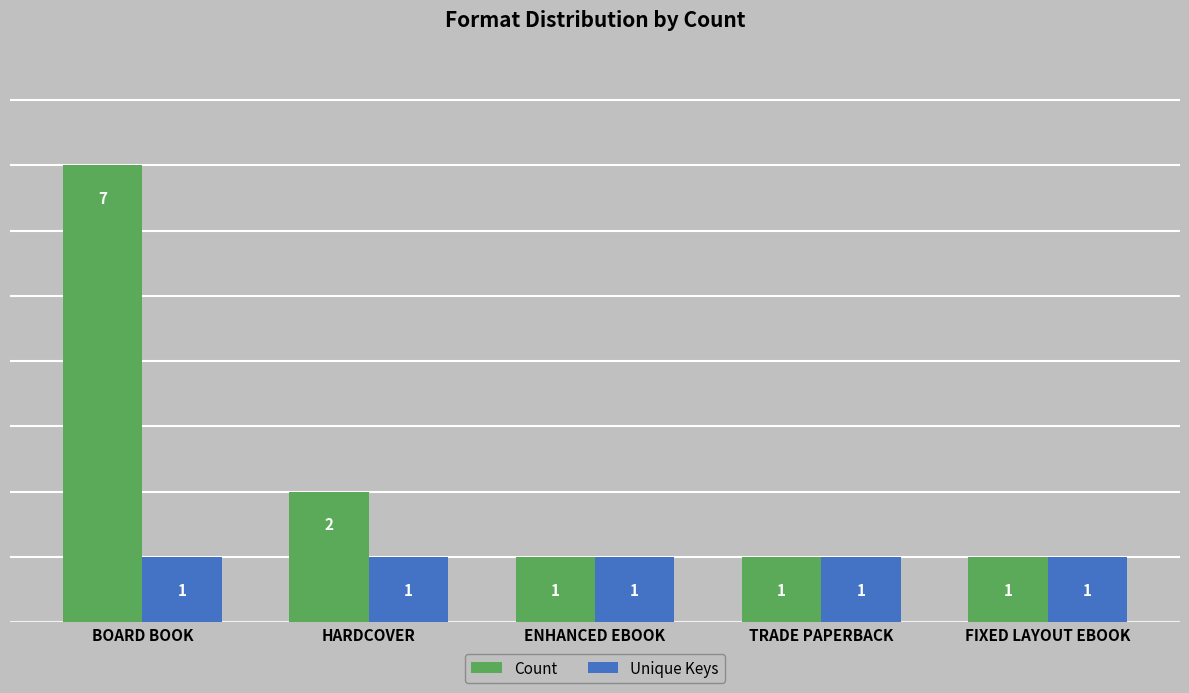

At which category does the chart reach its peak across all series?

BOARD BOOK